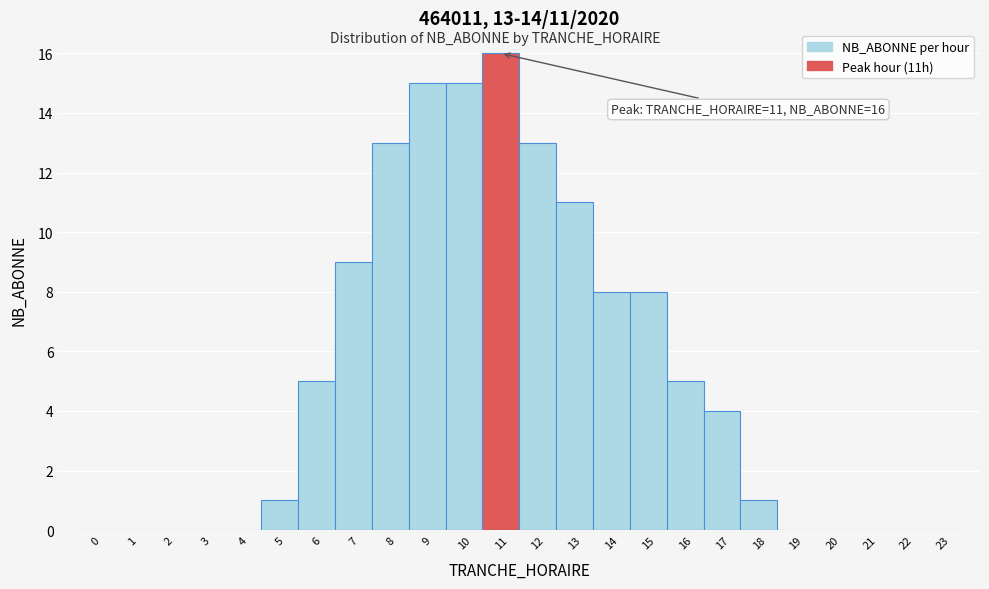

Which range on the x-axis has the tallest bar?

10.5 to 11.5